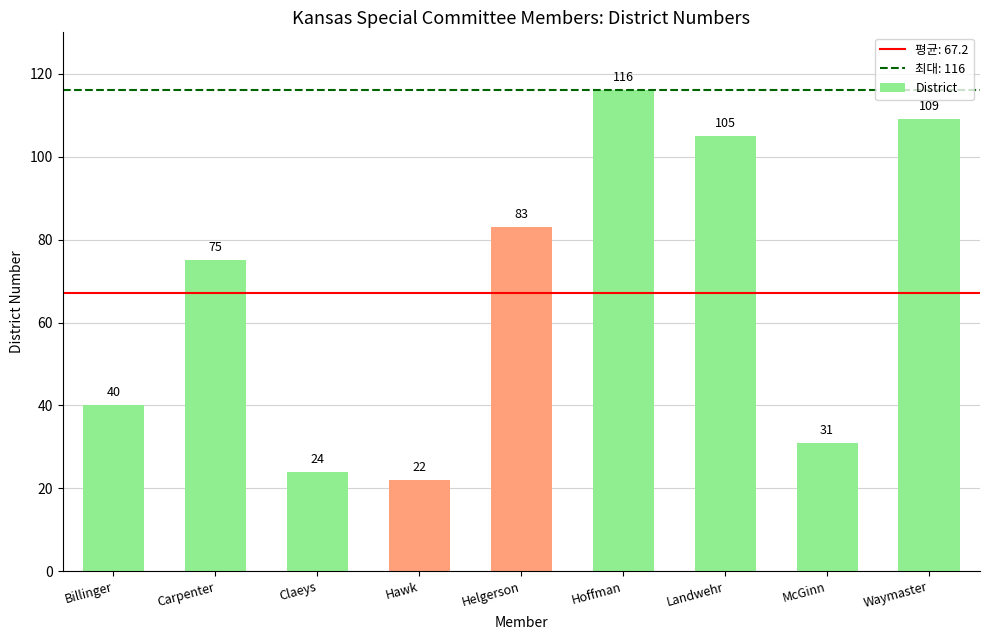

List the labels in order of value, largest first.

Hoffman, Waymaster, Landwehr, Helgerson, Carpenter, Billinger, McGinn, Claeys, Hawk